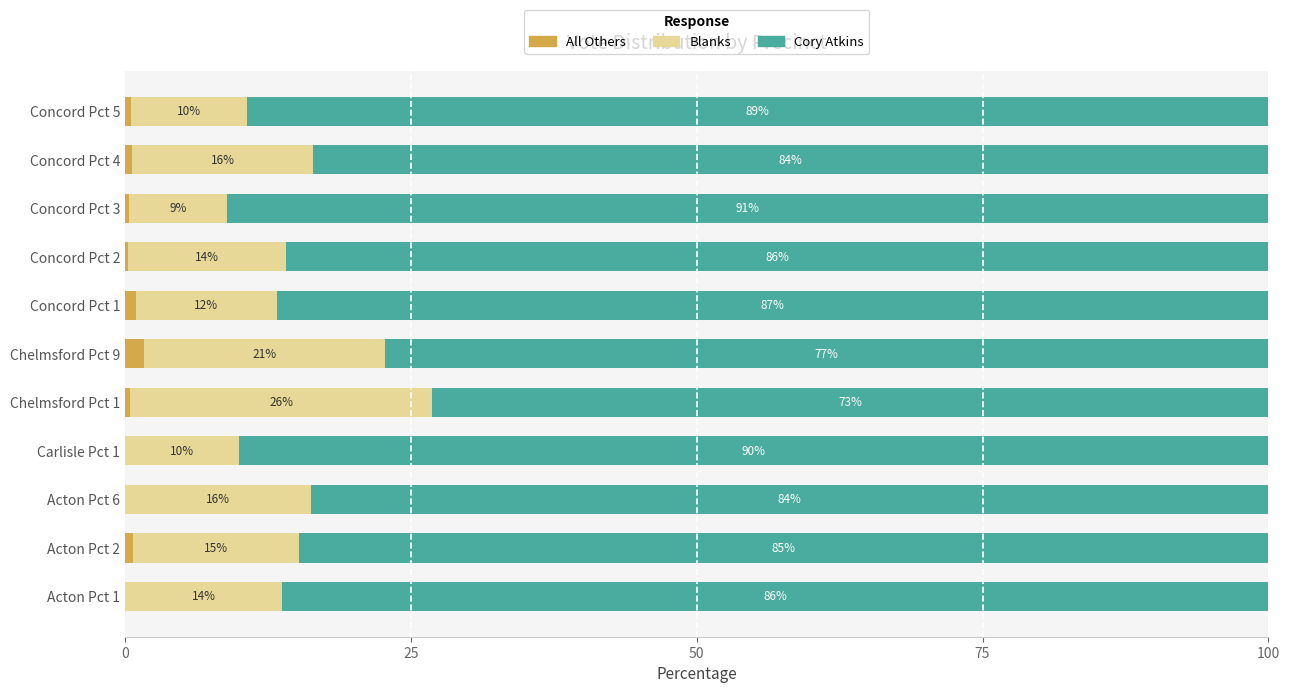

What is the total value across all series at Acton Pct 6?

100.0